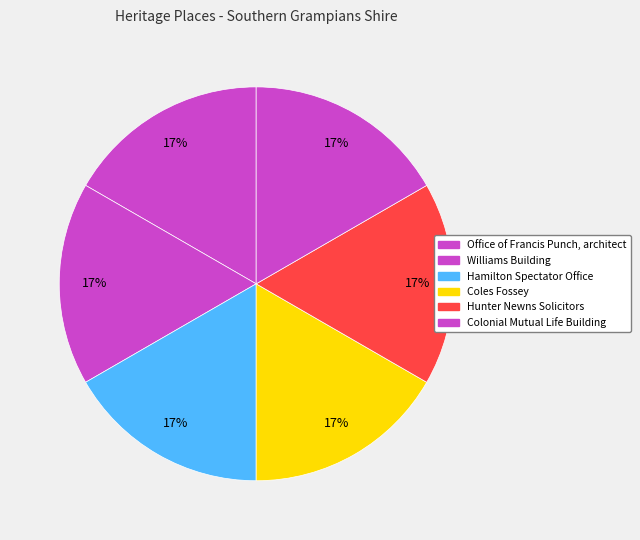

What is the smallest slice in the pie chart?

Office of Francis Punch, architect